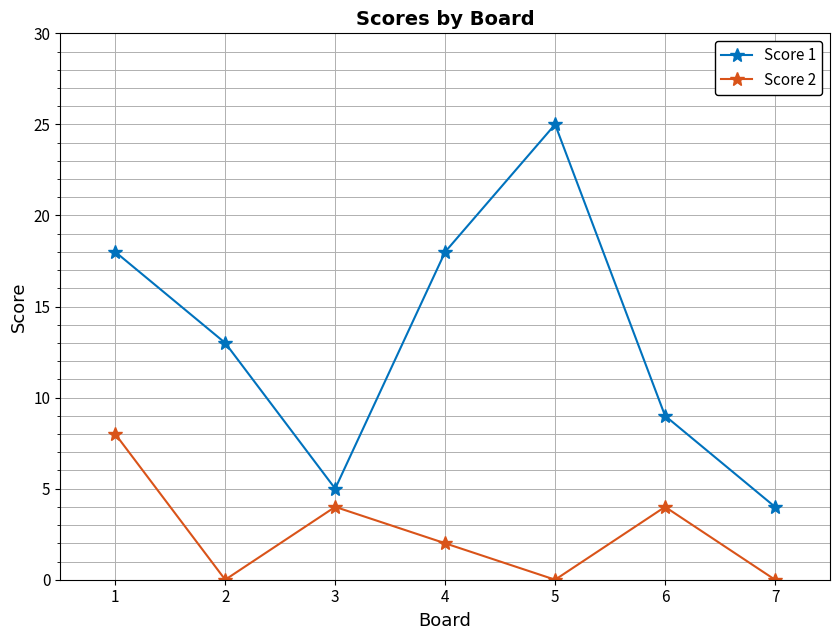

True or false: Score 1 and Score 2 cross at least once.

False